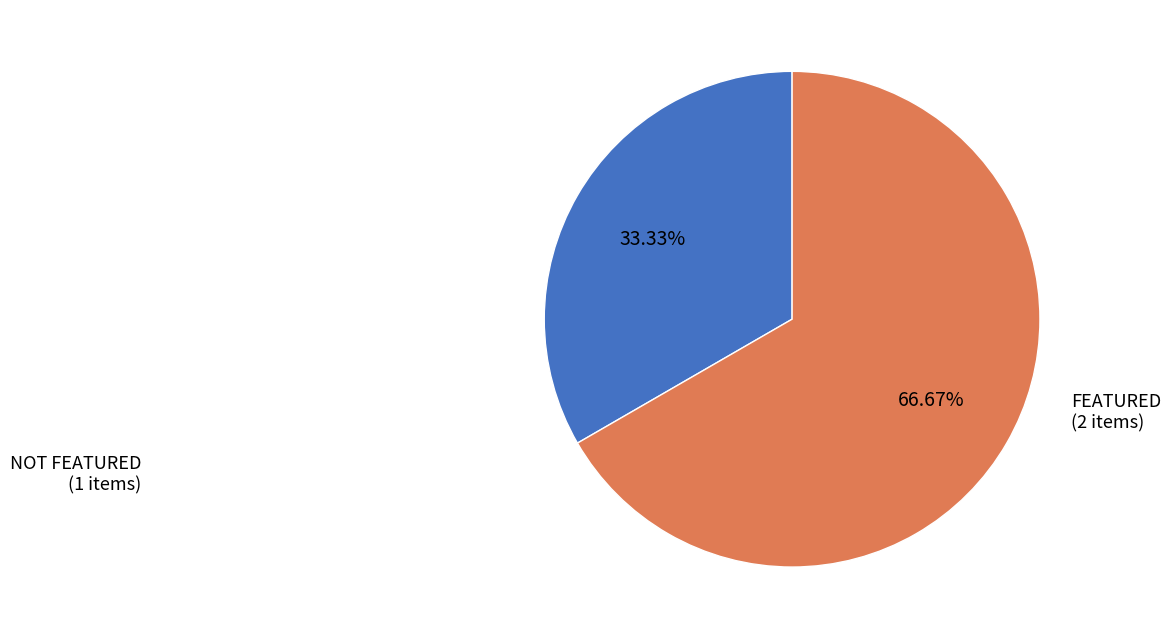

Is there any slice that represents more than half of the pie?

Yes